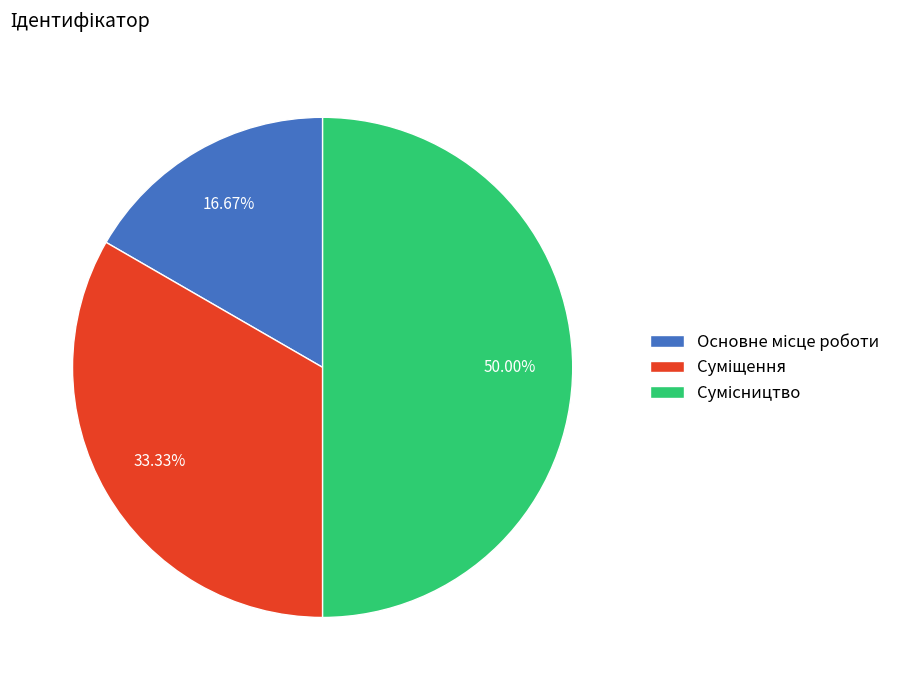

To the nearest percent, what portion does Сумісництво represent?

50%